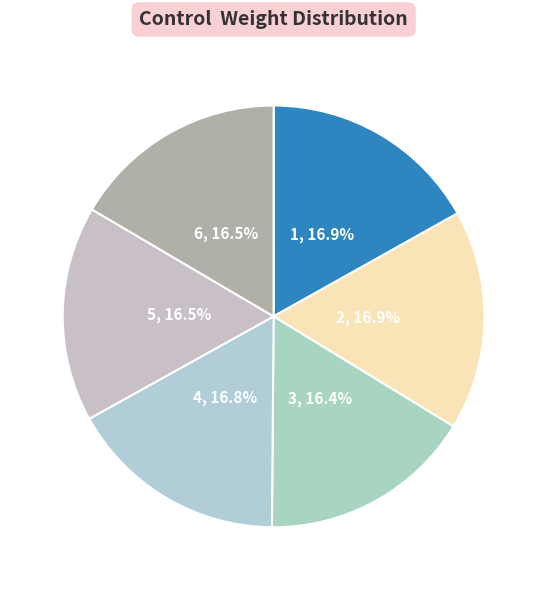

Does 4 account for over 50% of the chart?

No